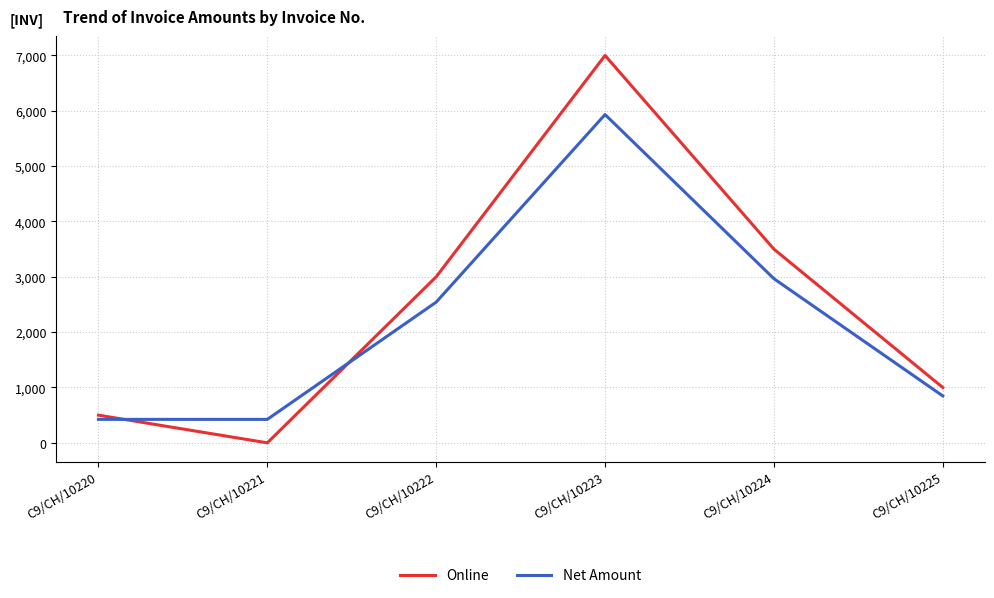

True or false: Online and Net Amount cross at least once.

True